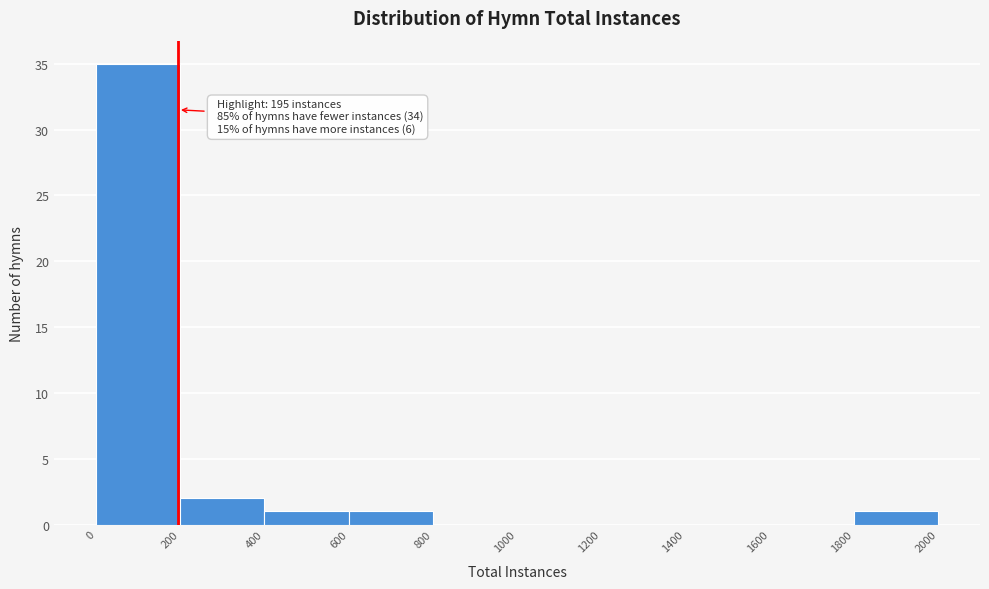

Over which range of the x-axis is the bar tallest?

0 to 200